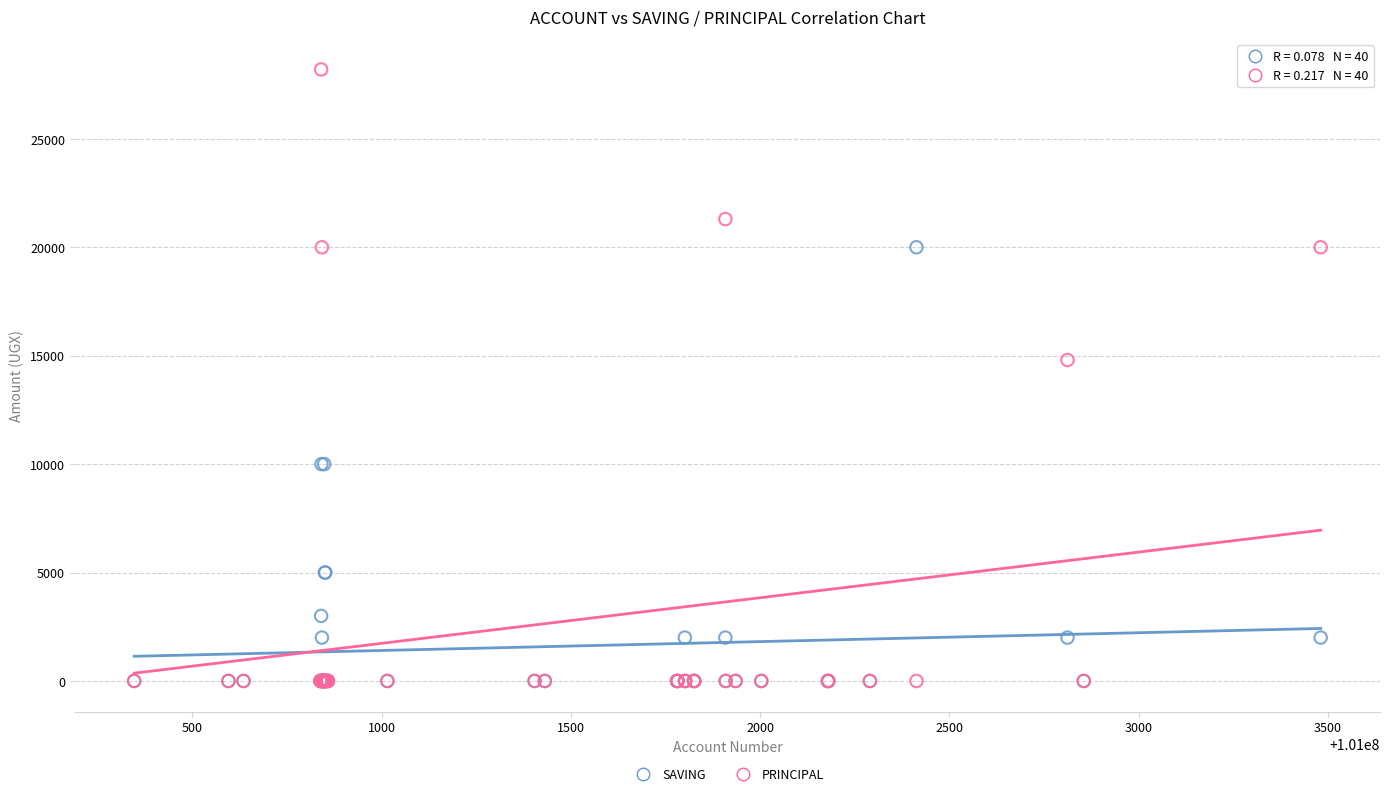

Which series has the widest spread of Y values?

PRINCIPAL